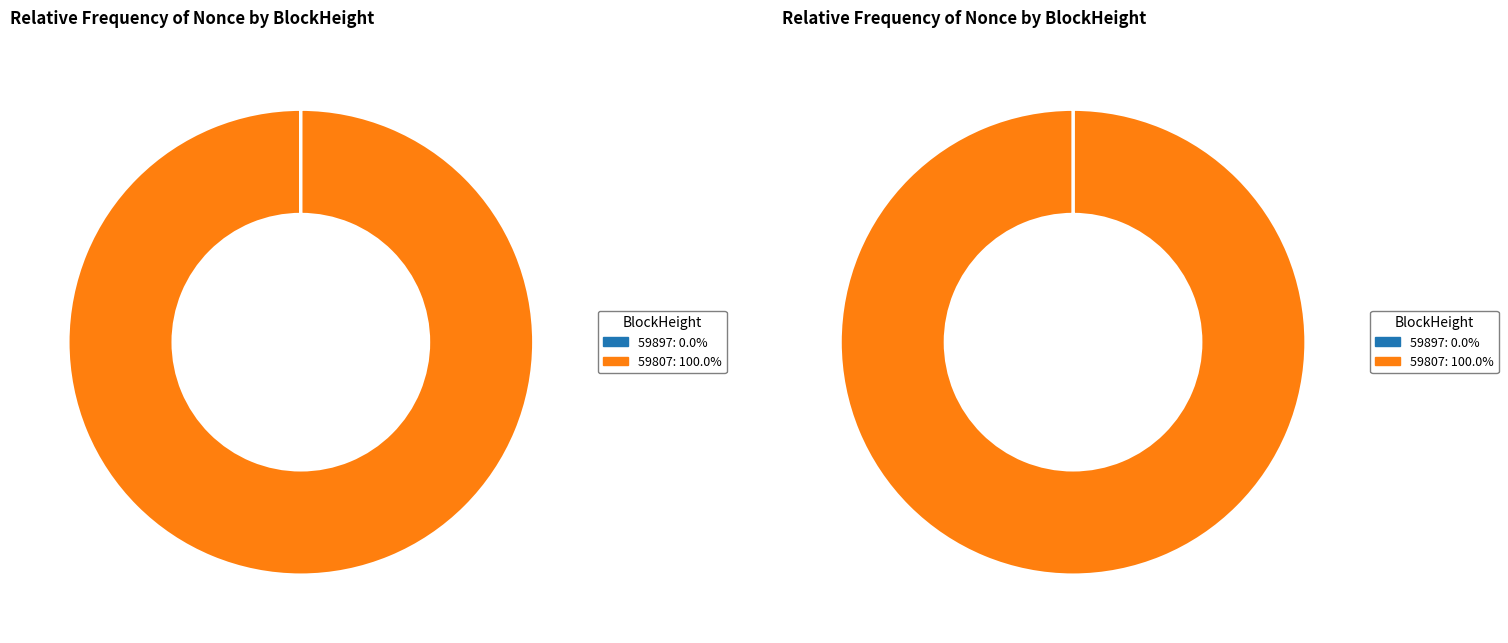

Which category has the biggest portion of the pie?

59807